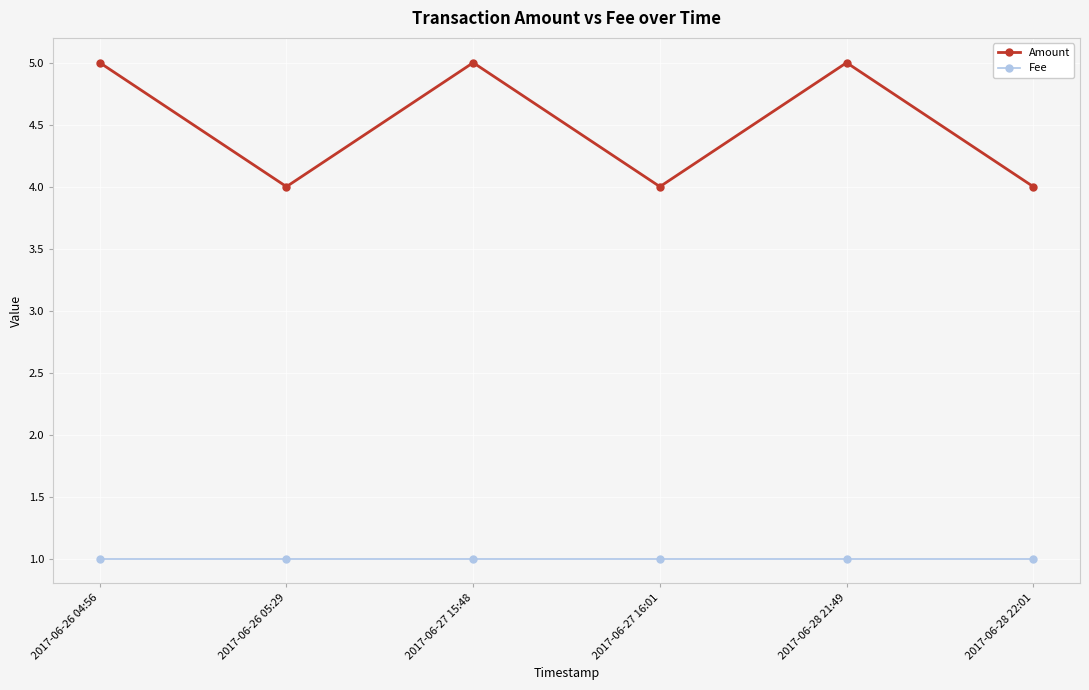

What is the lowest value of the Amount series?

4